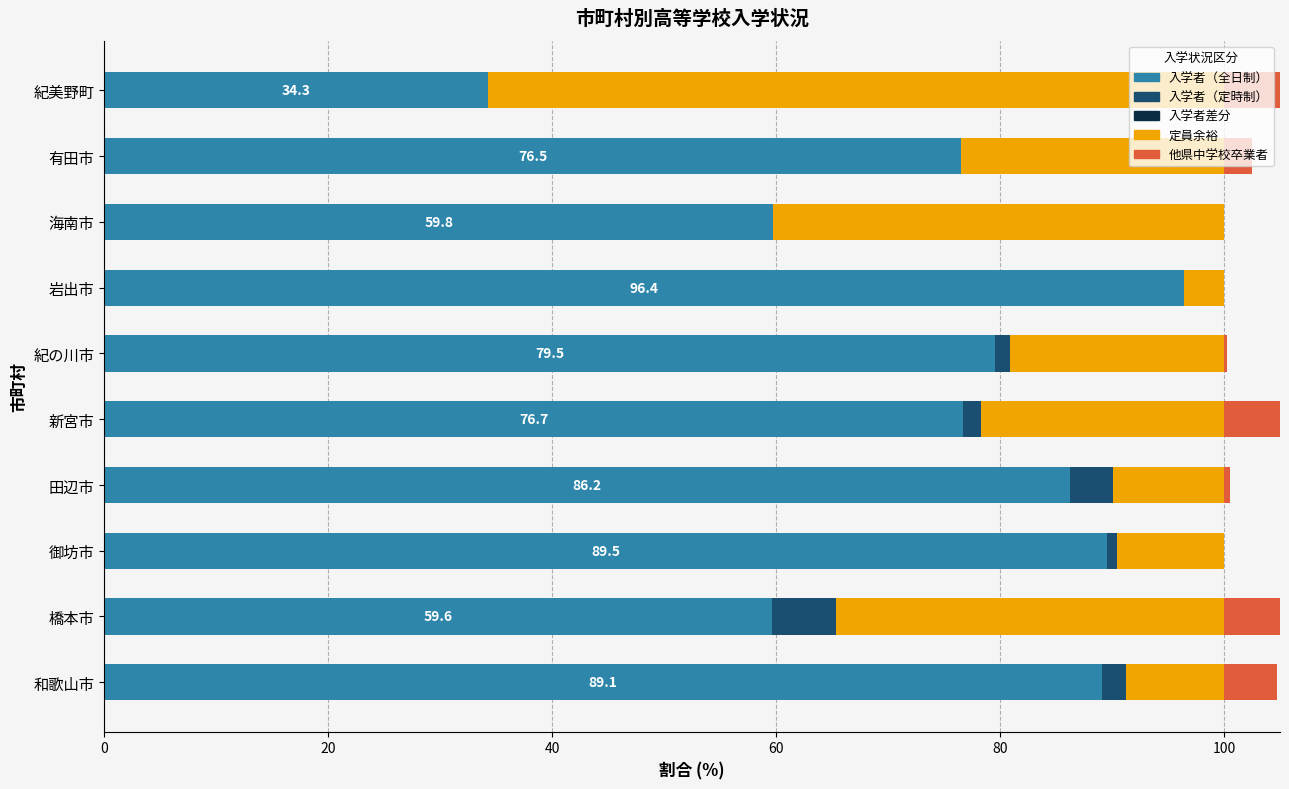

What is the total value across all series at 0?

105.3